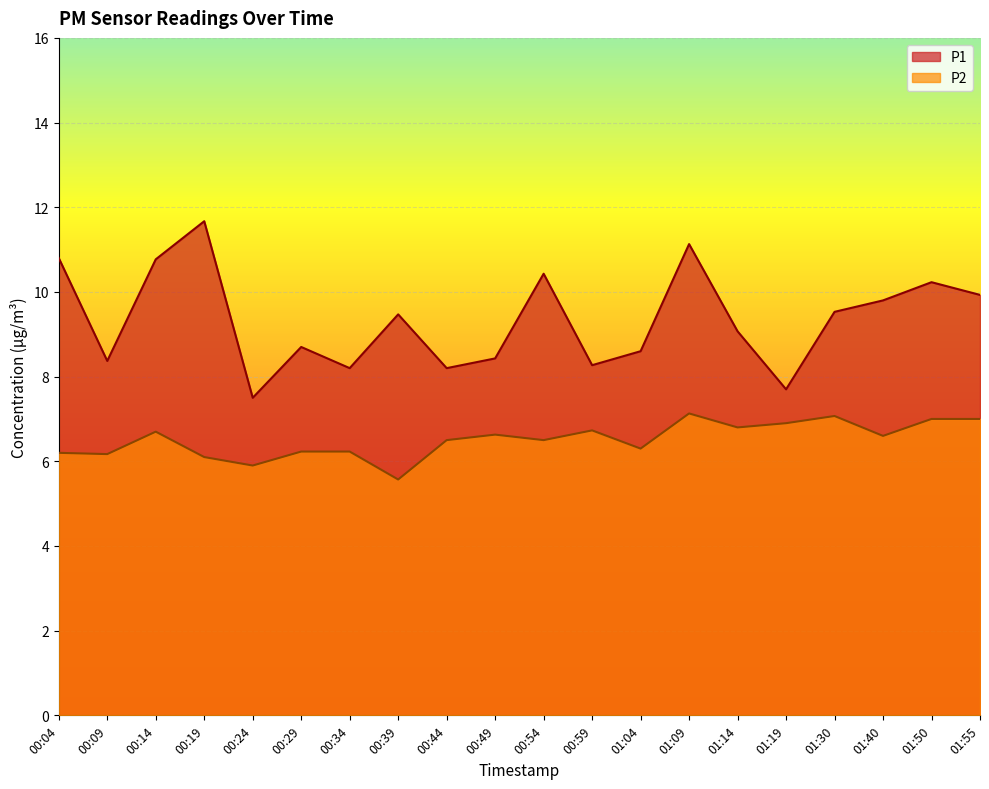

Is the value of P2 at 00:44 greater than the value of P1 at 00:19?

No